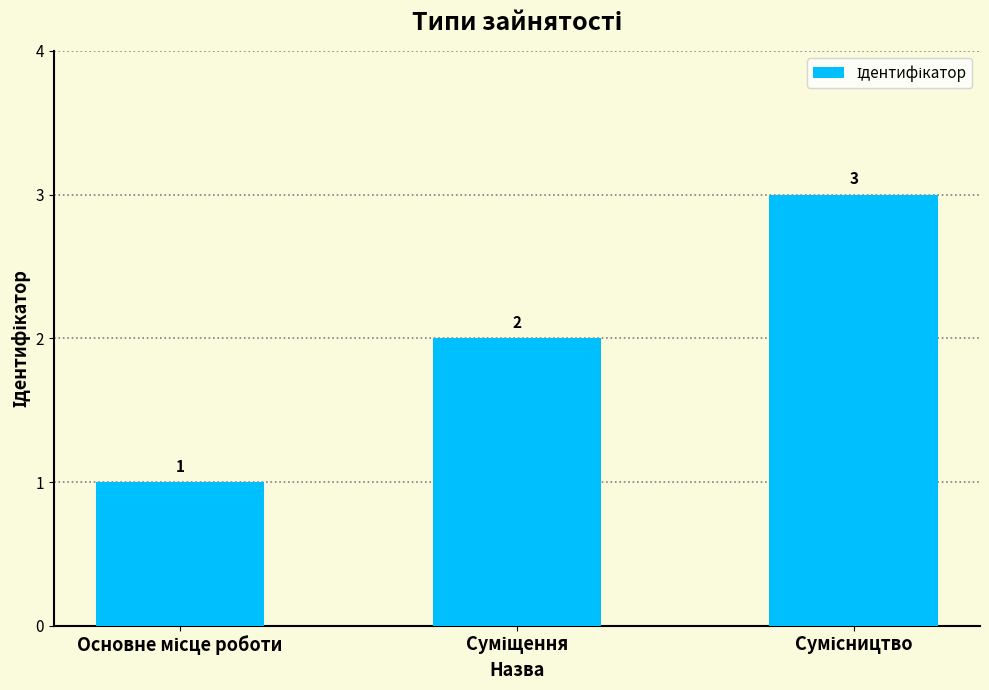

How many data points does each series have?

3